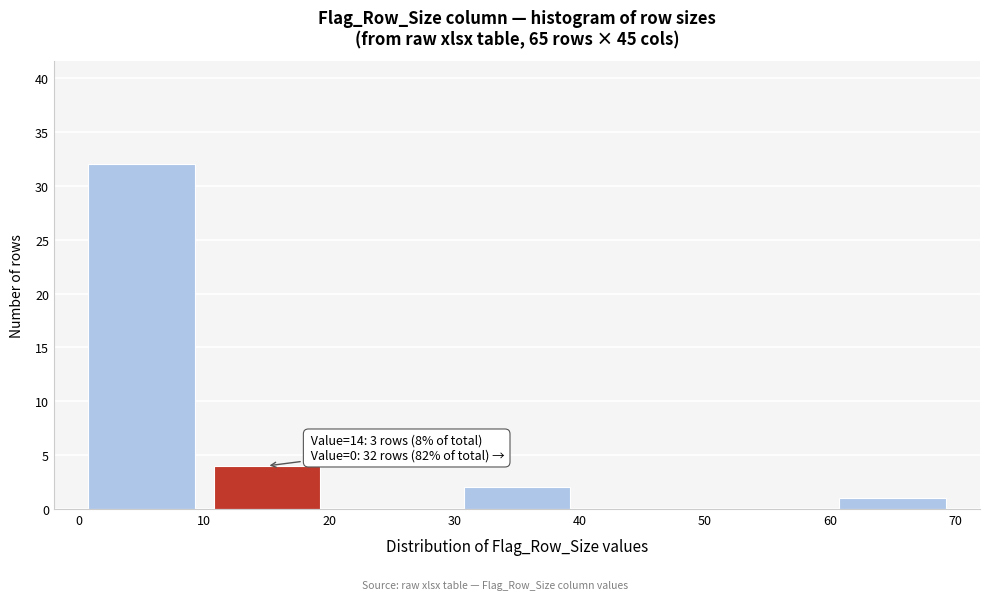

Over which range of the x-axis is the bar tallest?

0 to 10